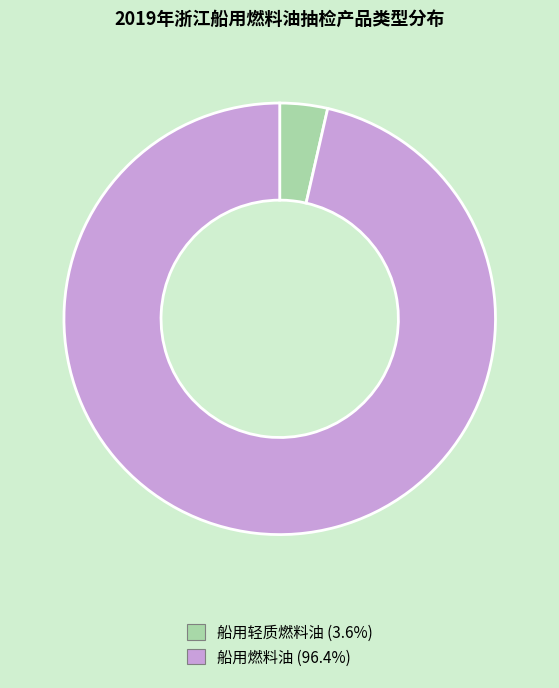

Which slice is the smallest?

船用轻质燃料油